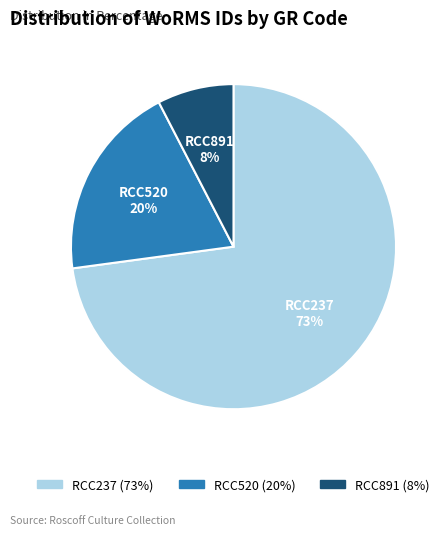

What is the majority slice?

RCC237